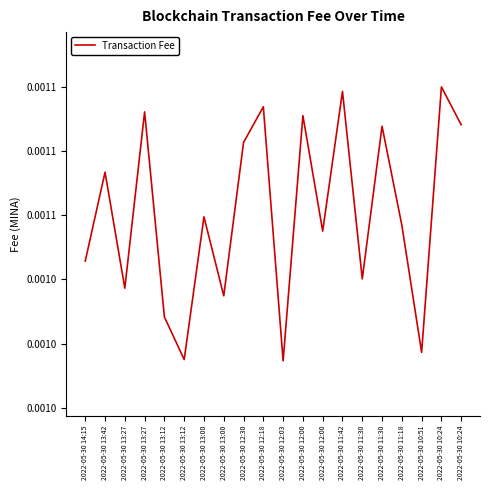

Reading right to left, what are all the values shown in this chart?

2022-05-30 10:24=0.0	2022-05-30 10:24=0.0	2022-05-30 10:51=0.0	2022-05-30 11:18=0.0	2022-05-30 11:30=0.0	2022-05-30 11:30=0.0	2022-05-30 11:42=0.0	2022-05-30 12:00=0.0	2022-05-30 12:00=0.0	2022-05-30 12:03=0.0	2022-05-30 12:18=0.0	2022-05-30 12:30=0.0	2022-05-30 13:00=0.0	2022-05-30 13:00=0.0	2022-05-30 13:12=0.0	2022-05-30 13:12=0.0	2022-05-30 13:27=0.0	2022-05-30 13:27=0.0	2022-05-30 13:42=0.0	2022-05-30 14:15=0.0